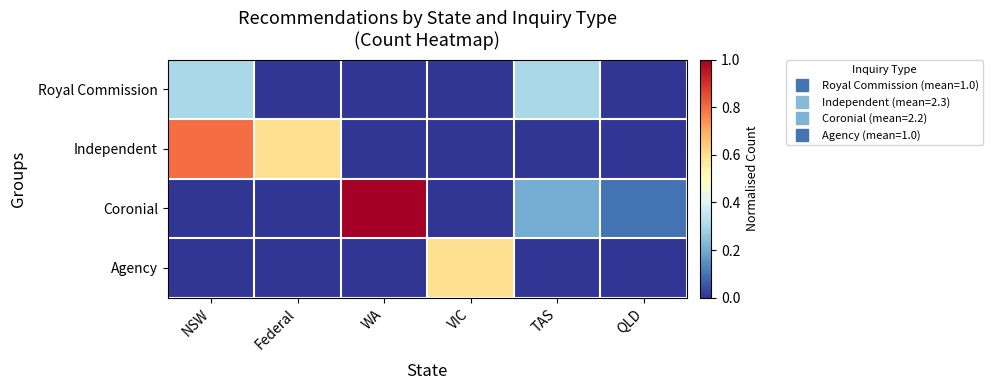

Reading left to right, transcribe all the data shown in this chart.

Royal Commission: NSW=0.3	Federal=0.0	WA=0.0	VIC=0.0	TAS=0.3	QLD=0.0
Independent: NSW=0.8	Federal=0.6	WA=0.0	VIC=0.0	TAS=0.0	QLD=0.0
Coronial: NSW=0.0	Federal=0.0	WA=1.0	VIC=0.0	TAS=0.2	QLD=0.1
Agency: NSW=0.0	Federal=0.0	WA=0.0	VIC=0.6	TAS=0.0	QLD=0.0